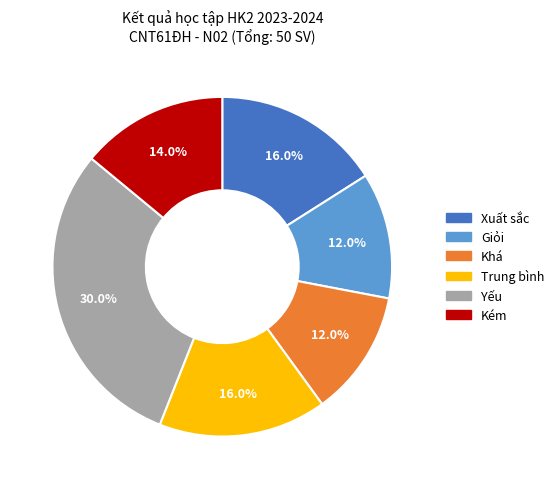

Does any single category account for the majority?

No